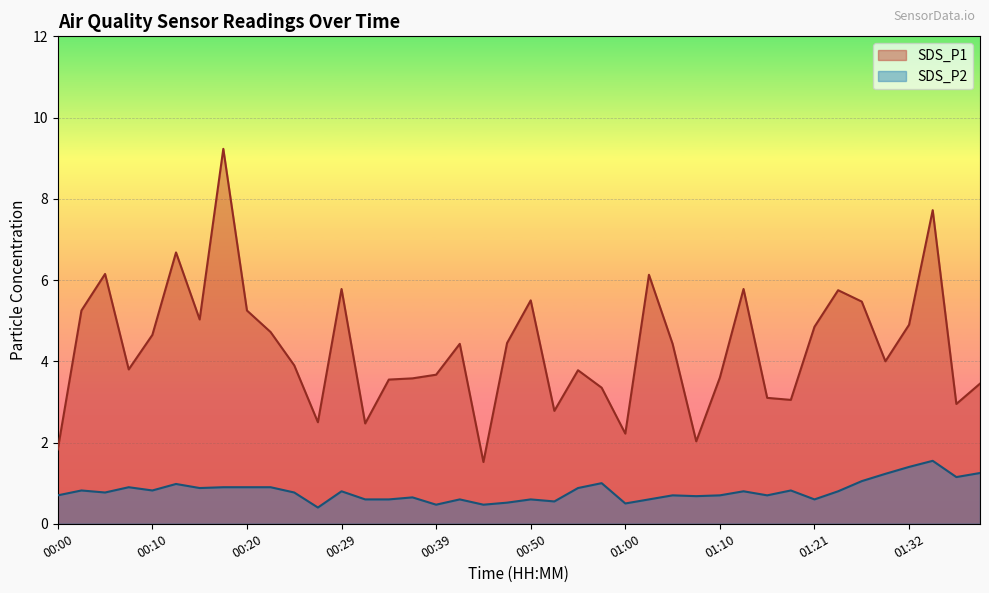

Is the value of SDS_P2 at 00:48 greater than the value of SDS_P1 at 00:25?

No